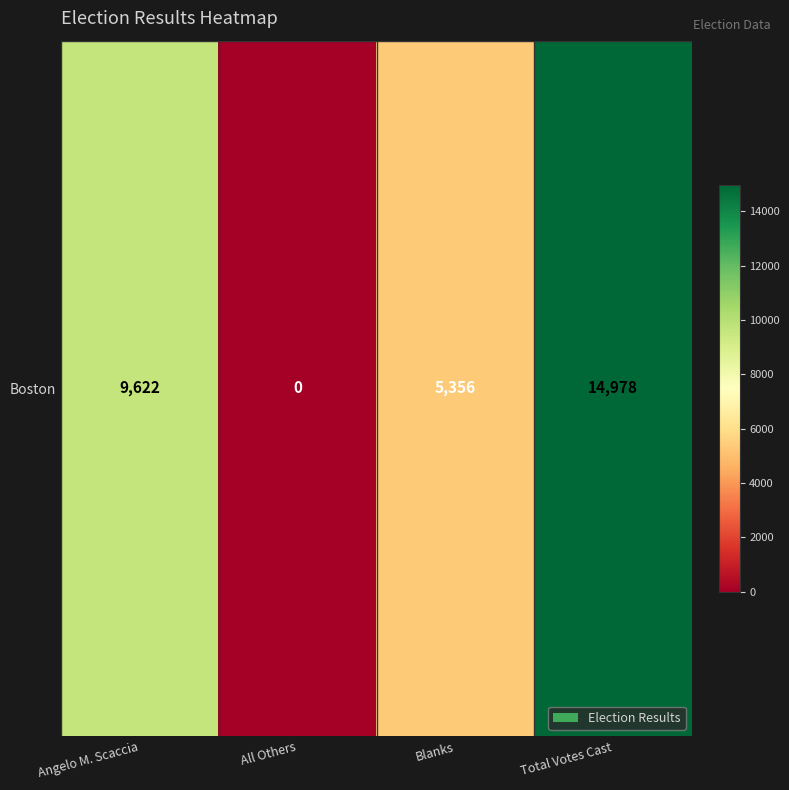

Between Total Votes Cast and Blanks, which is larger?

Total Votes Cast